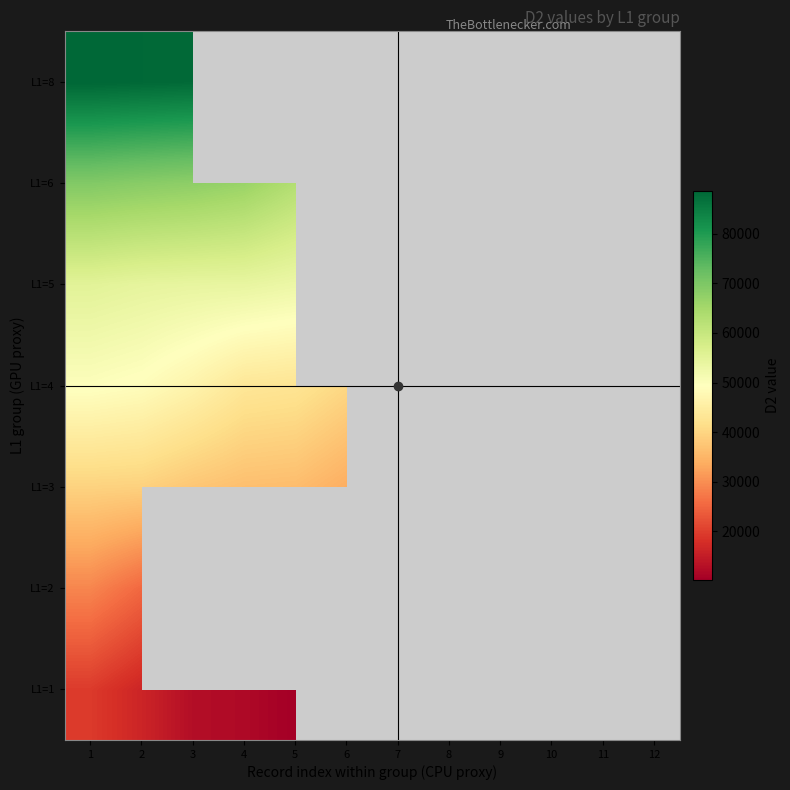

At which category is the sum across all series the highest?

1